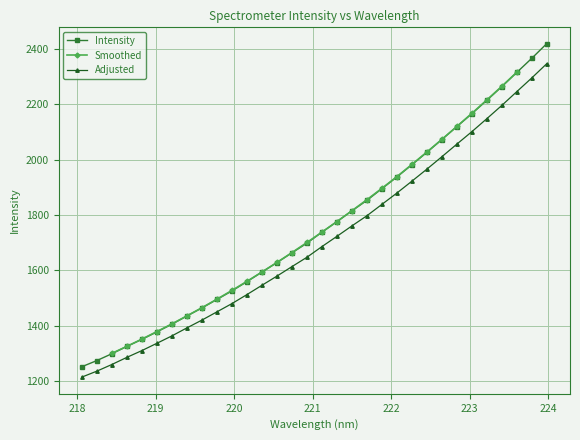

The value at 223.5987 is 2314.9. True or false?

True